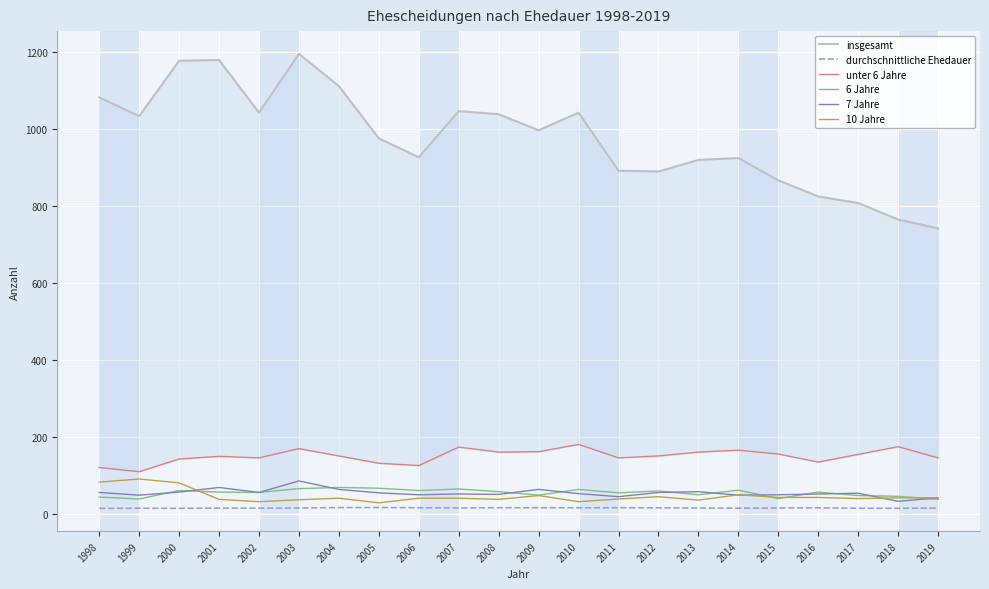

True or false: durchschnittliche Ehedauer and 7 Jahre intersect in this chart.

False